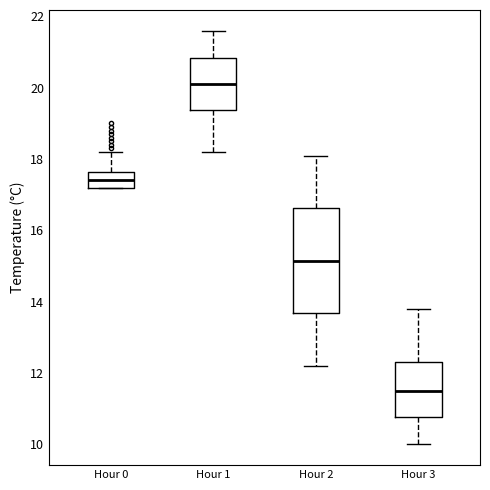

Which box has the lowest median line?

Hour 3